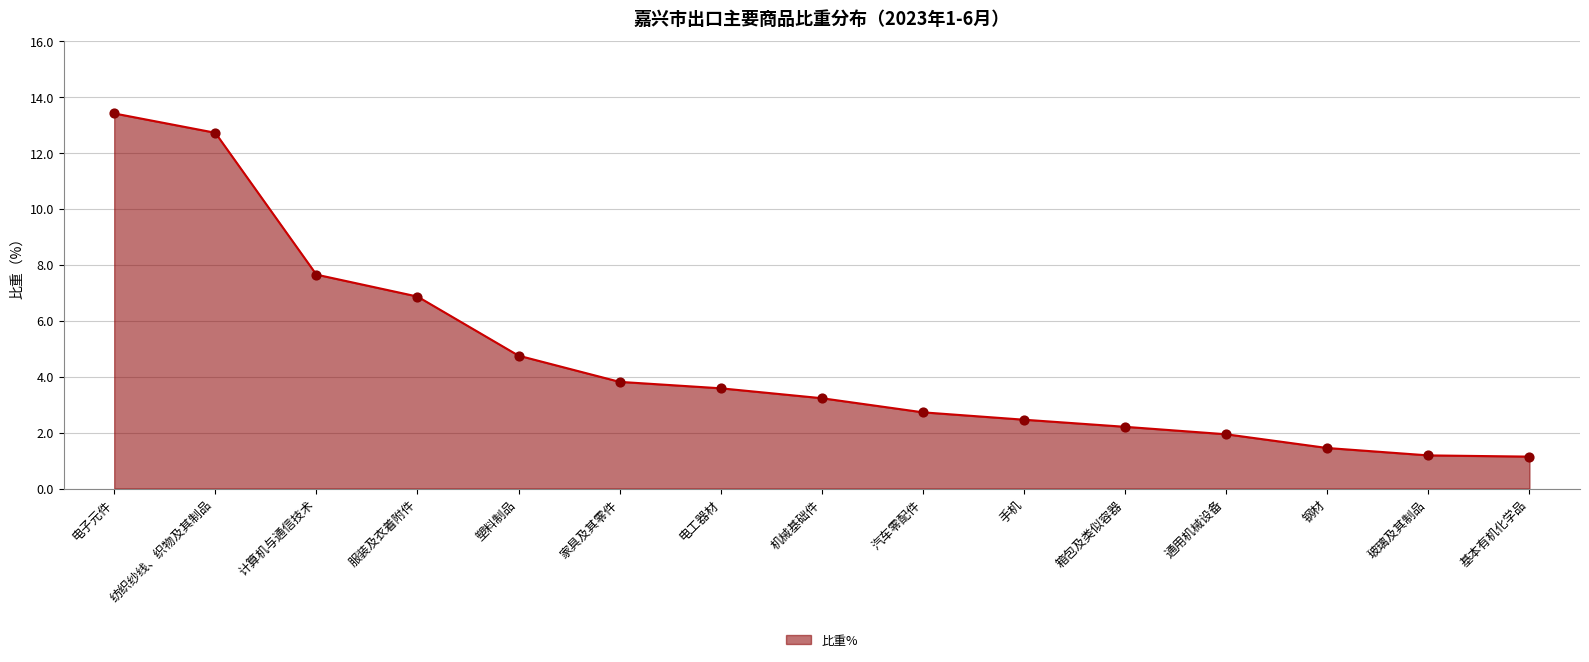

Between 通用机械设备 and 电工器材, which is larger?

电工器材